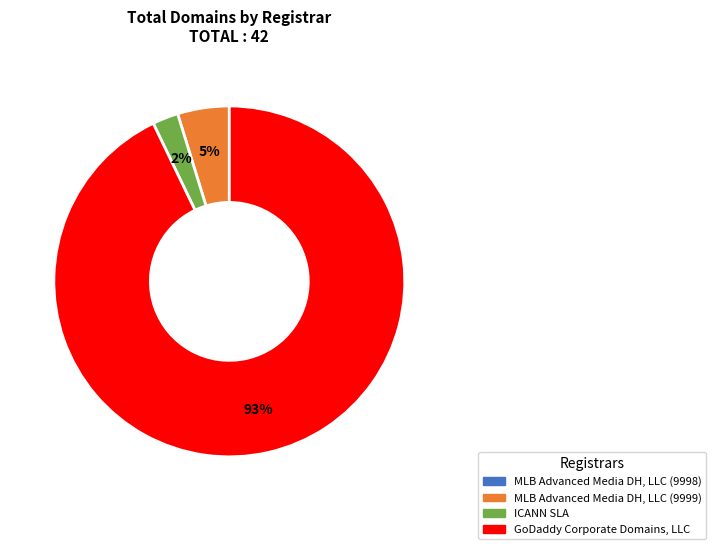

How many slices are in this pie chart?

3